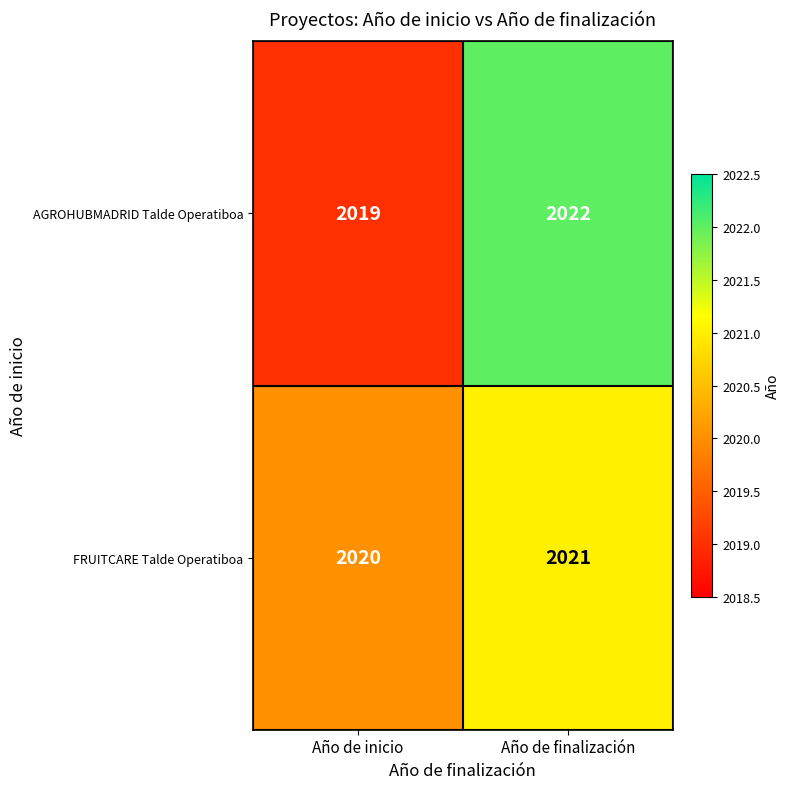

What is the smallest value displayed?

2019